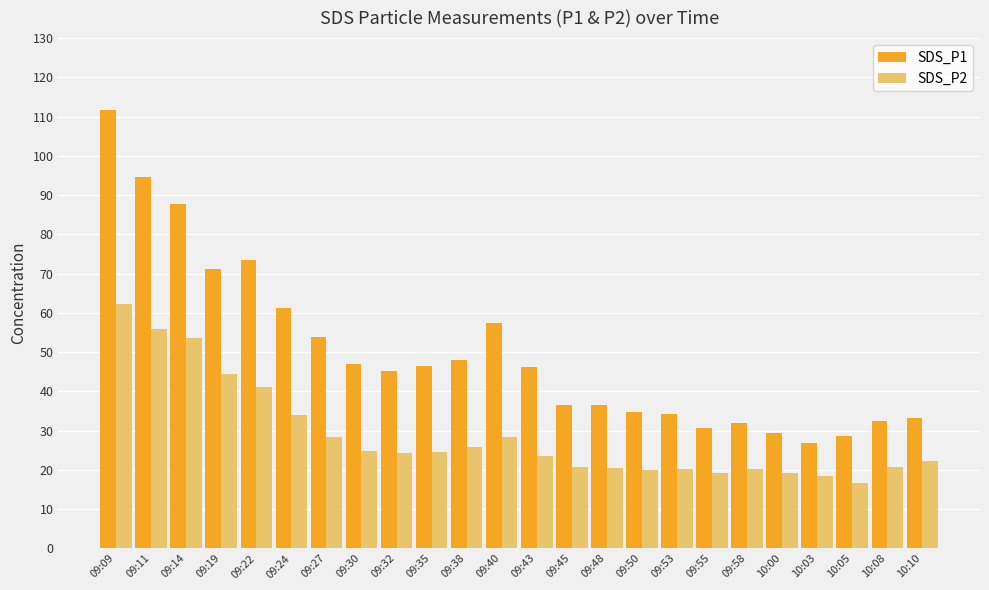

What is the sum of all SDS_P2 values?

688.9